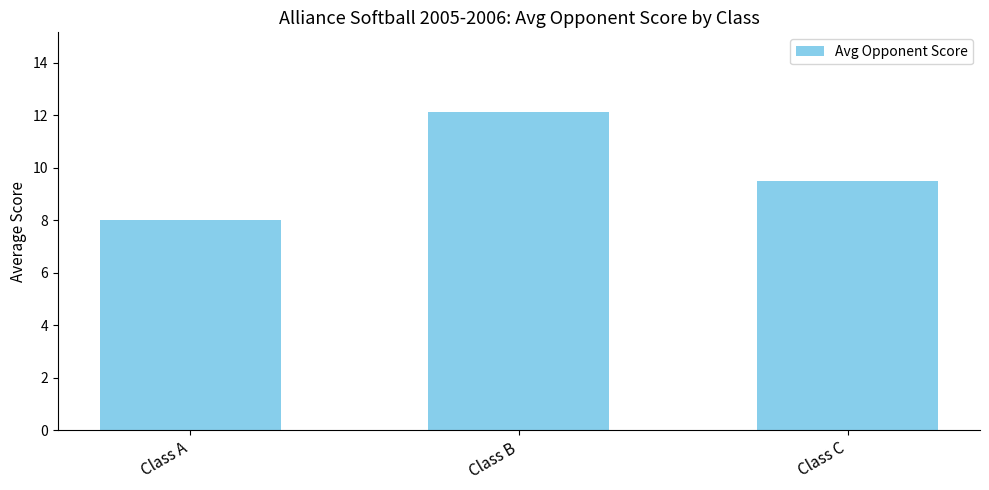

Rank the categories by value from highest to lowest.

Class B, Class C, Class A